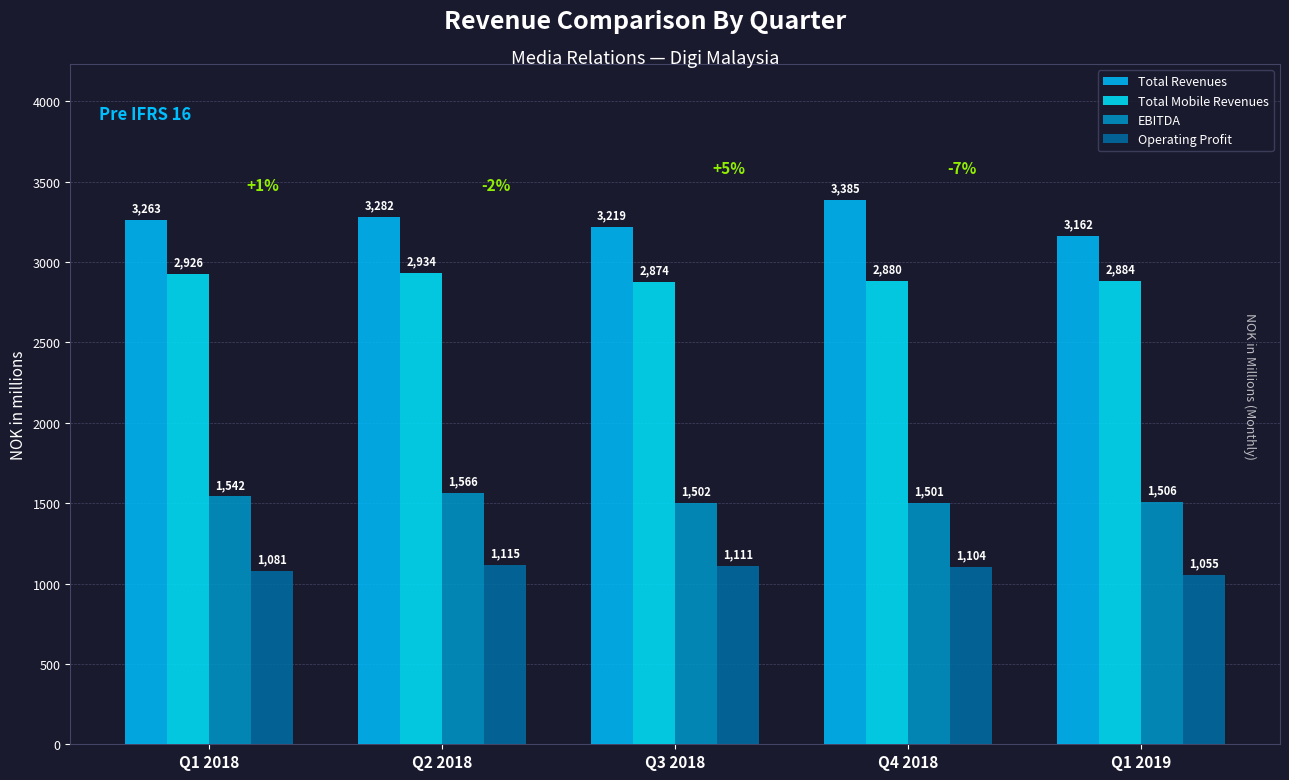

Rank the series by their maximum value, from highest to lowest.

Total Revenues, Total Mobile Revenues, EBITDA, Operating Profit